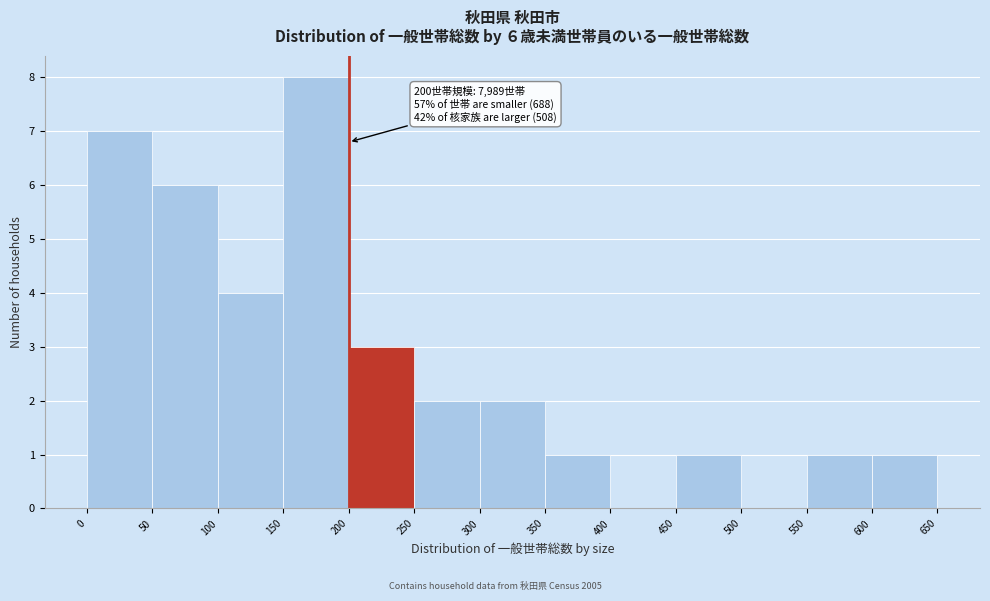

Over which range of the x-axis is the bar tallest?

150 to 200